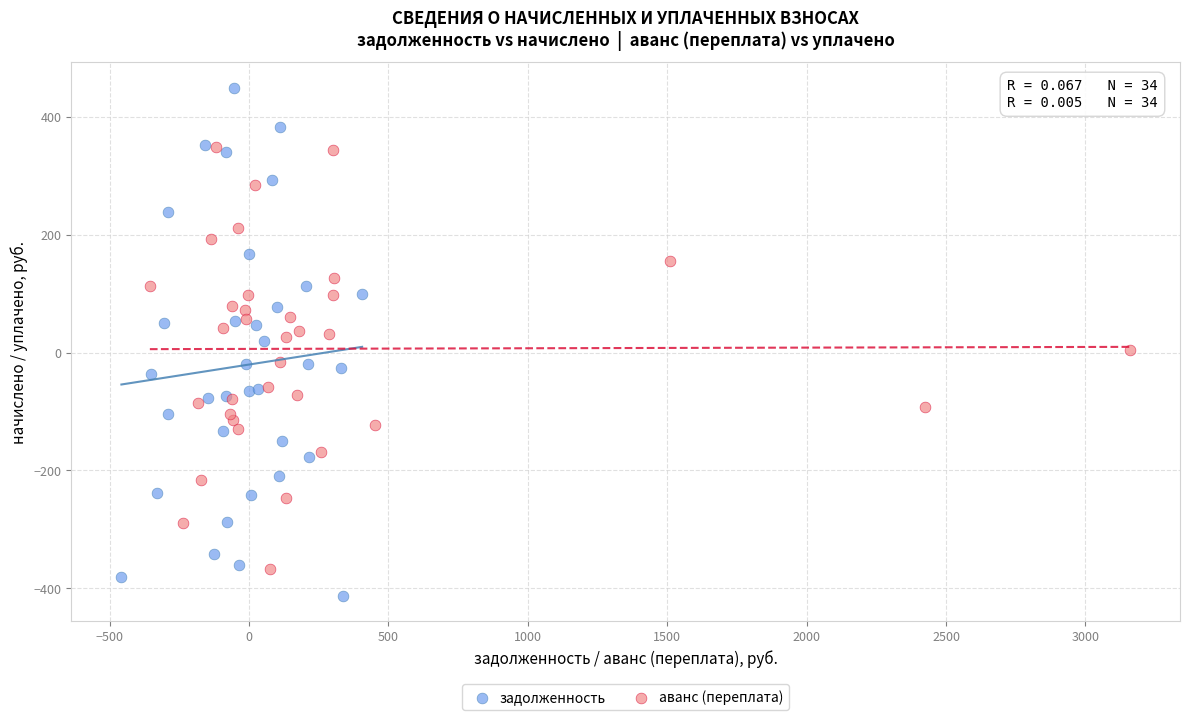

Which series reaches the maximum Y coordinate?

задолженность